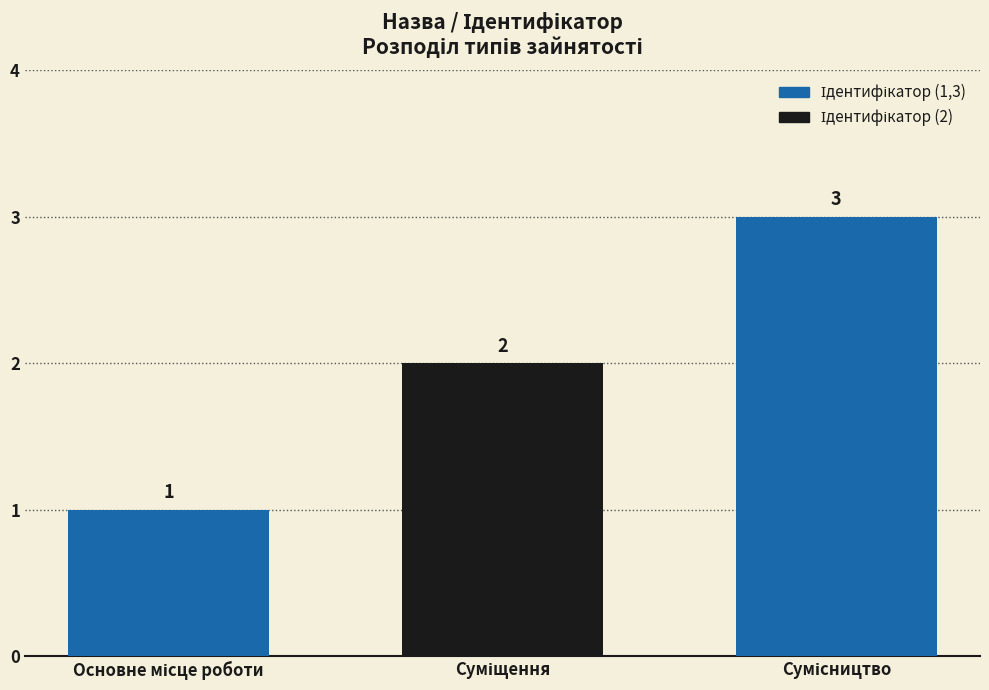

Reading left to right, extract all data points from this chart.

1	2	3